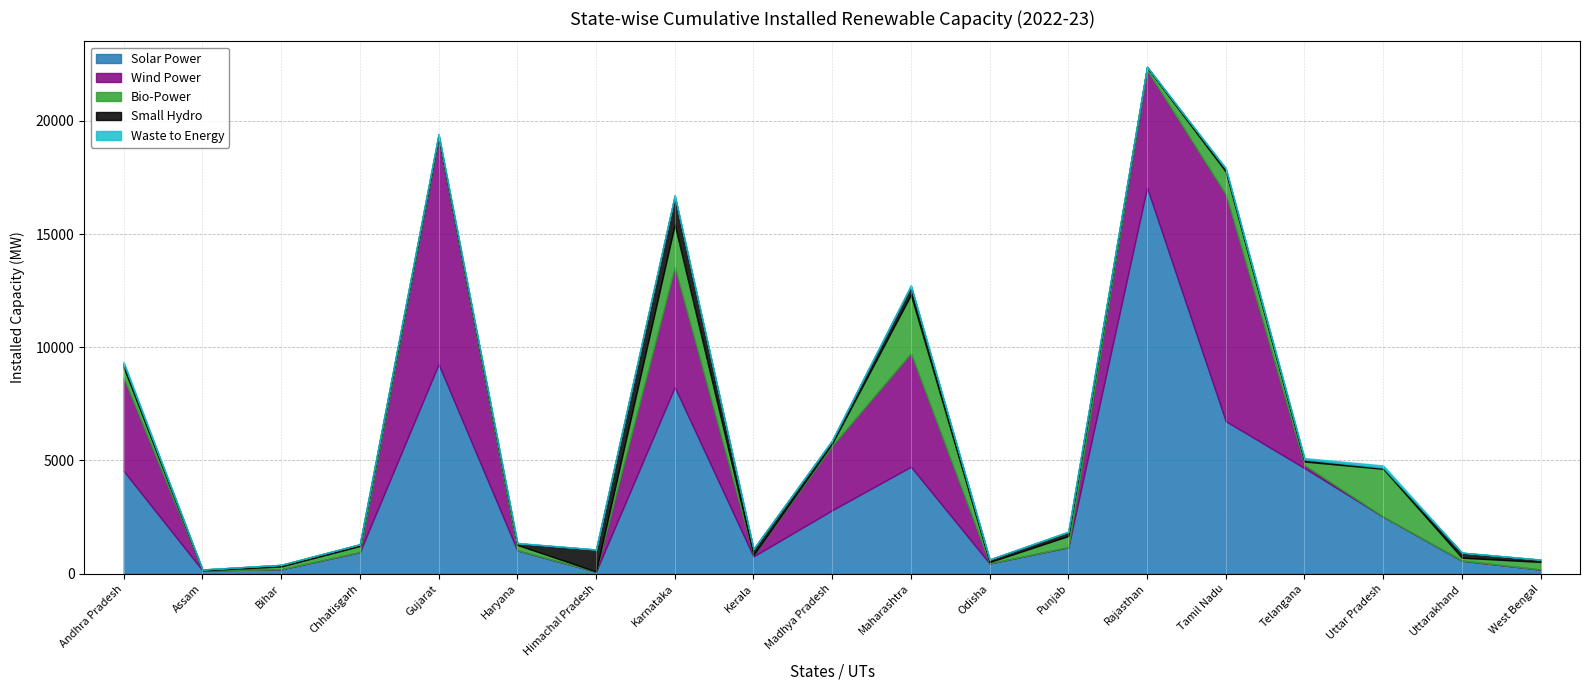

In Bio-Power 2022-23, how many points are higher than both neighbors (excluding endpoints)?

7